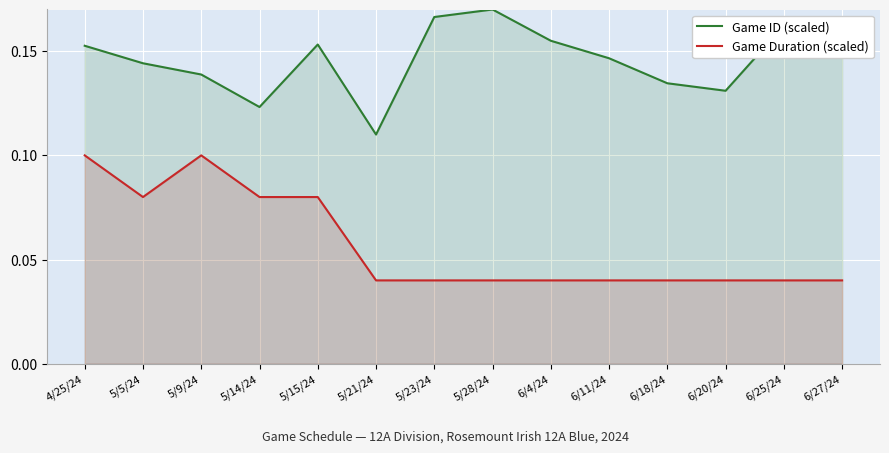

Which series has the largest total across all categories?

Game ID (scaled)